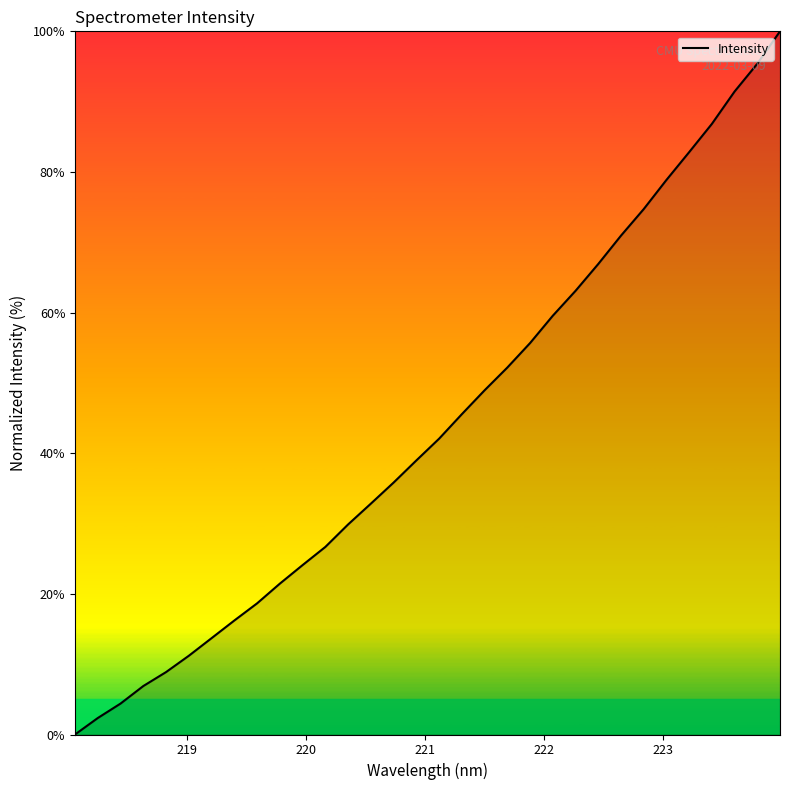

What is the difference between the maximum and minimum values?

100.0